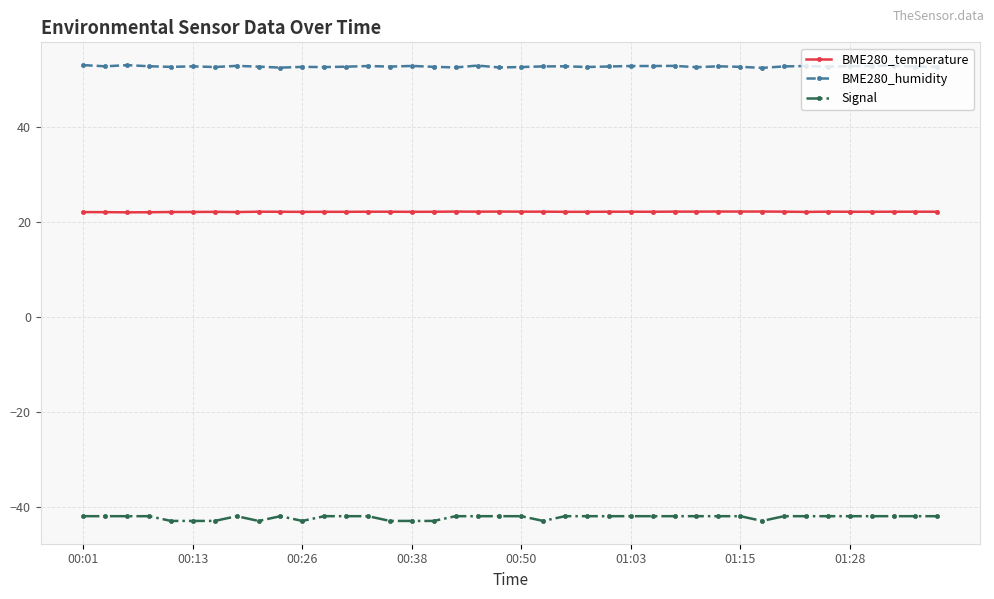

Does the chart have visible grid lines?

Yes